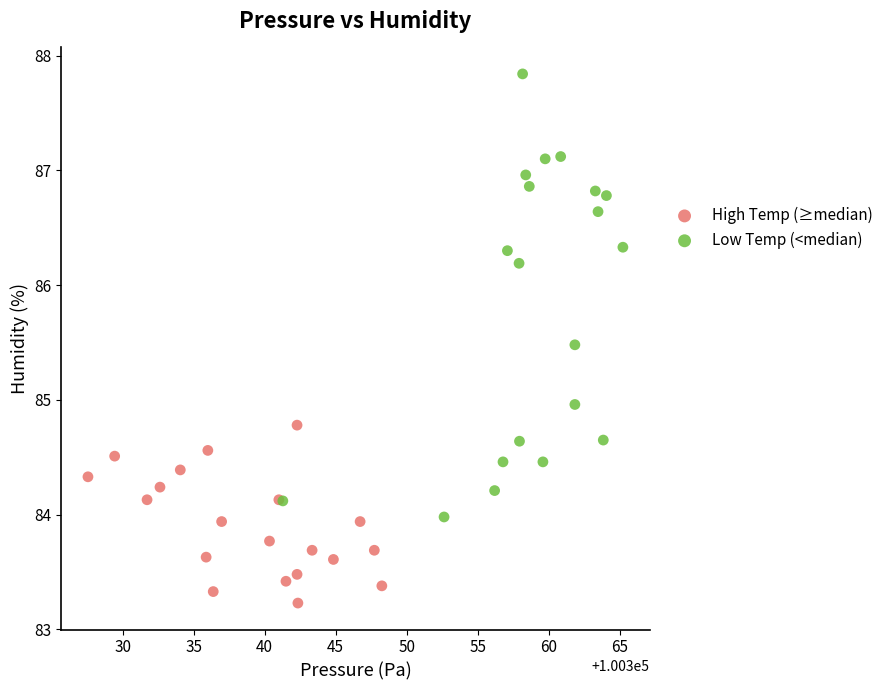

Which series has the widest spread of Y values?

Low Temp (<median)